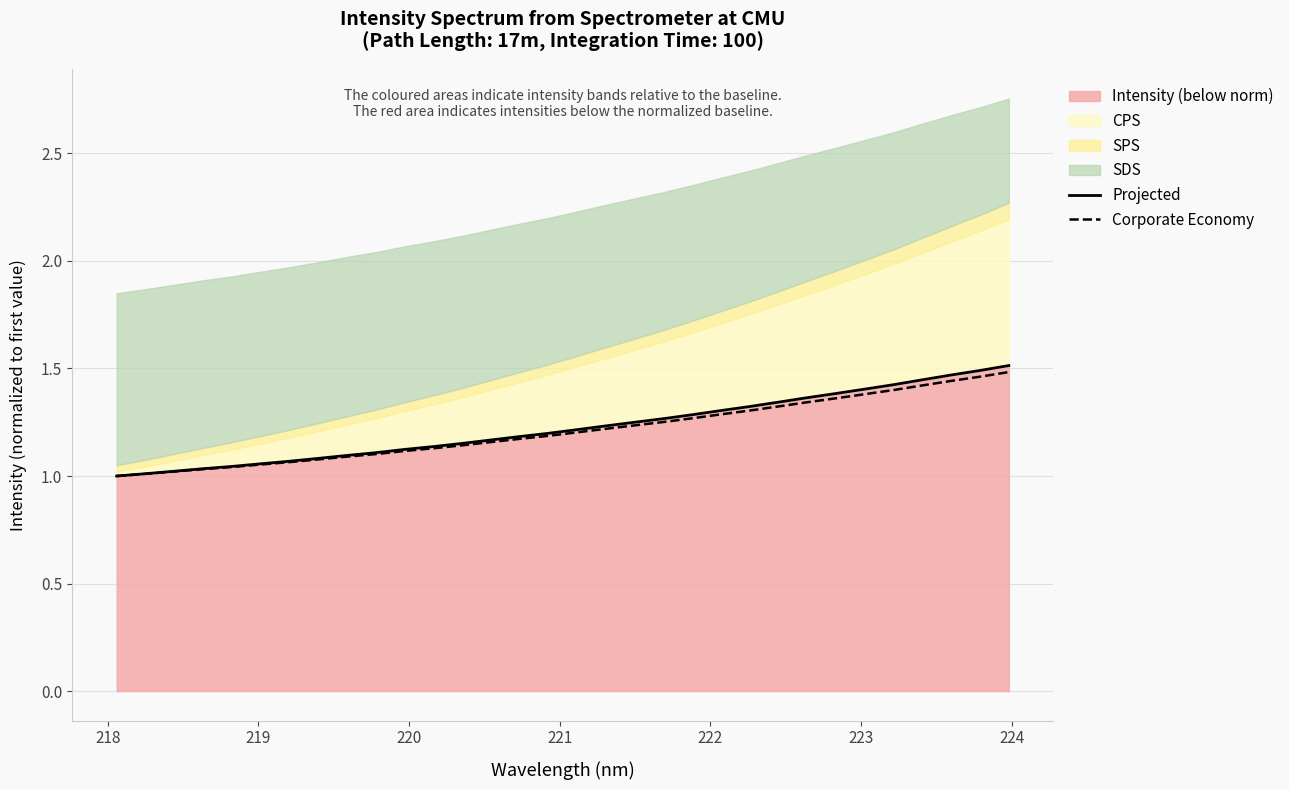

Reading left to right, extract all data points from this chart.

Projected: 1.0	1.0	1.0	1.0	1.0	1.1	1.1	1.1	1.1	1.1	1.1	1.1	1.2	1.2	1.2	1.2	1.2	1.2	1.3	1.3	1.3	1.3	1.3	1.3	1.4	1.4	1.4	1.4	1.4	1.5	1.5	1.5
Corporate Economy: 1.0	1.0	1.0	1.0	1.0	1.1	1.1	1.1	1.1	1.1	1.1	1.1	1.1	1.2	1.2	1.2	1.2	1.2	1.2	1.3	1.3	1.3	1.3	1.3	1.3	1.4	1.4	1.4	1.4	1.4	1.5	1.5